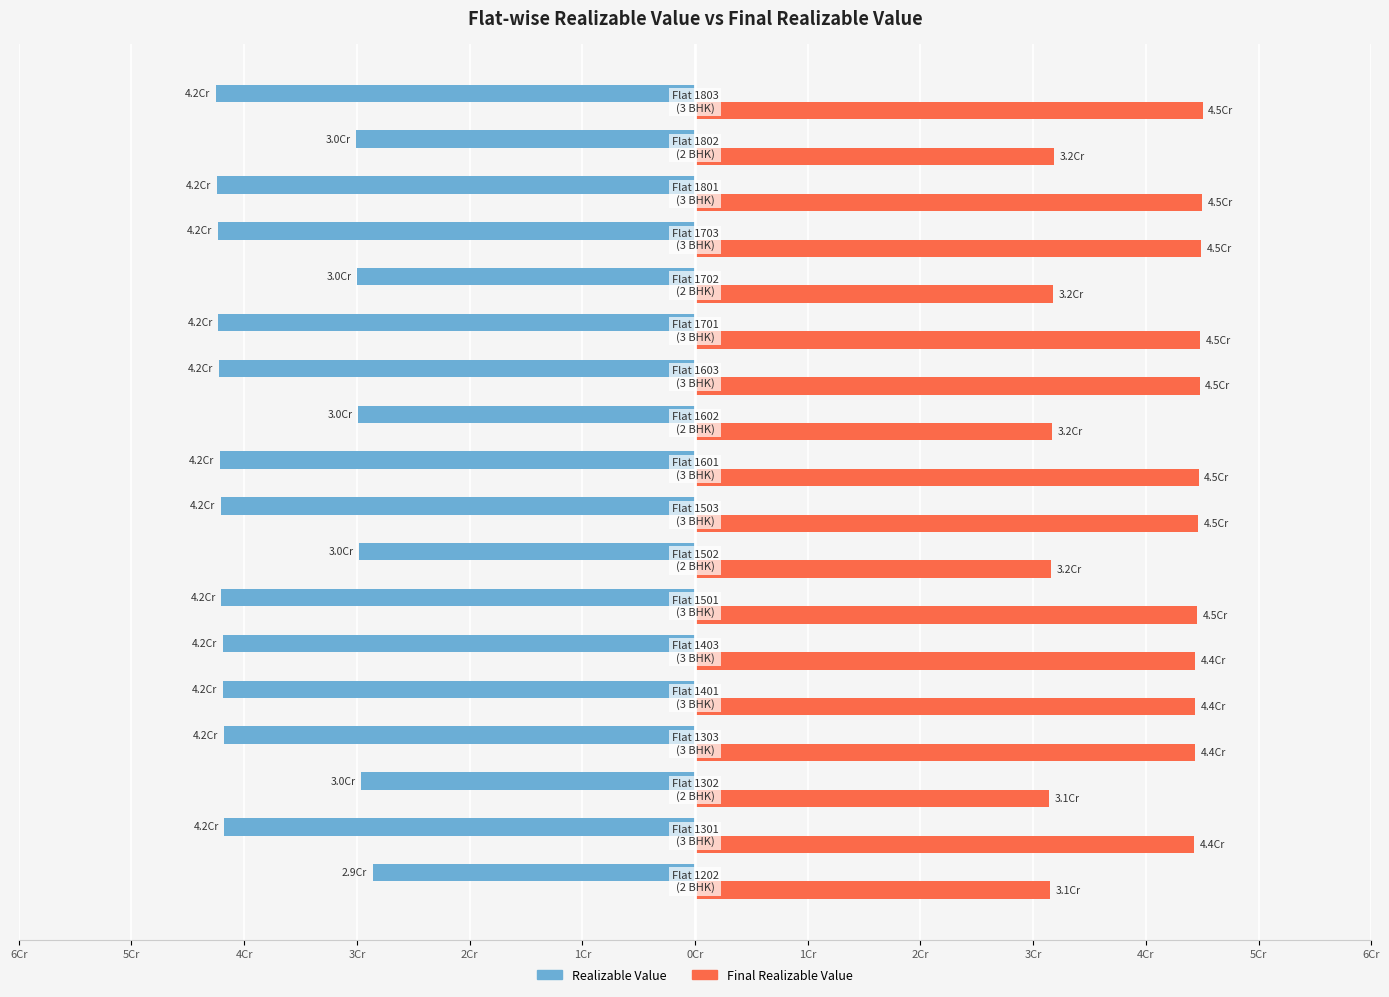

What are all the series names shown in the legend?

Realizable Value, Final Realizable Value